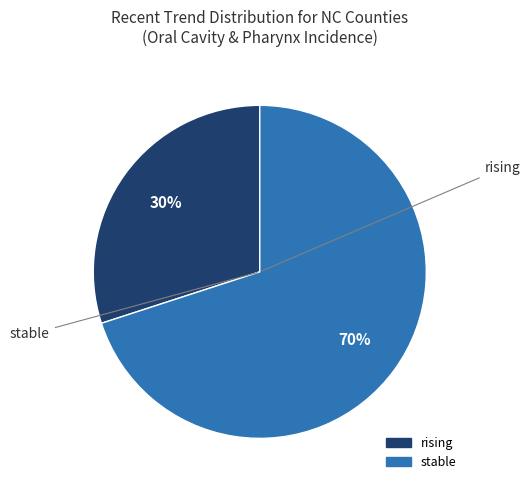

The rising slice represents 30% of the pie. True or false?

True